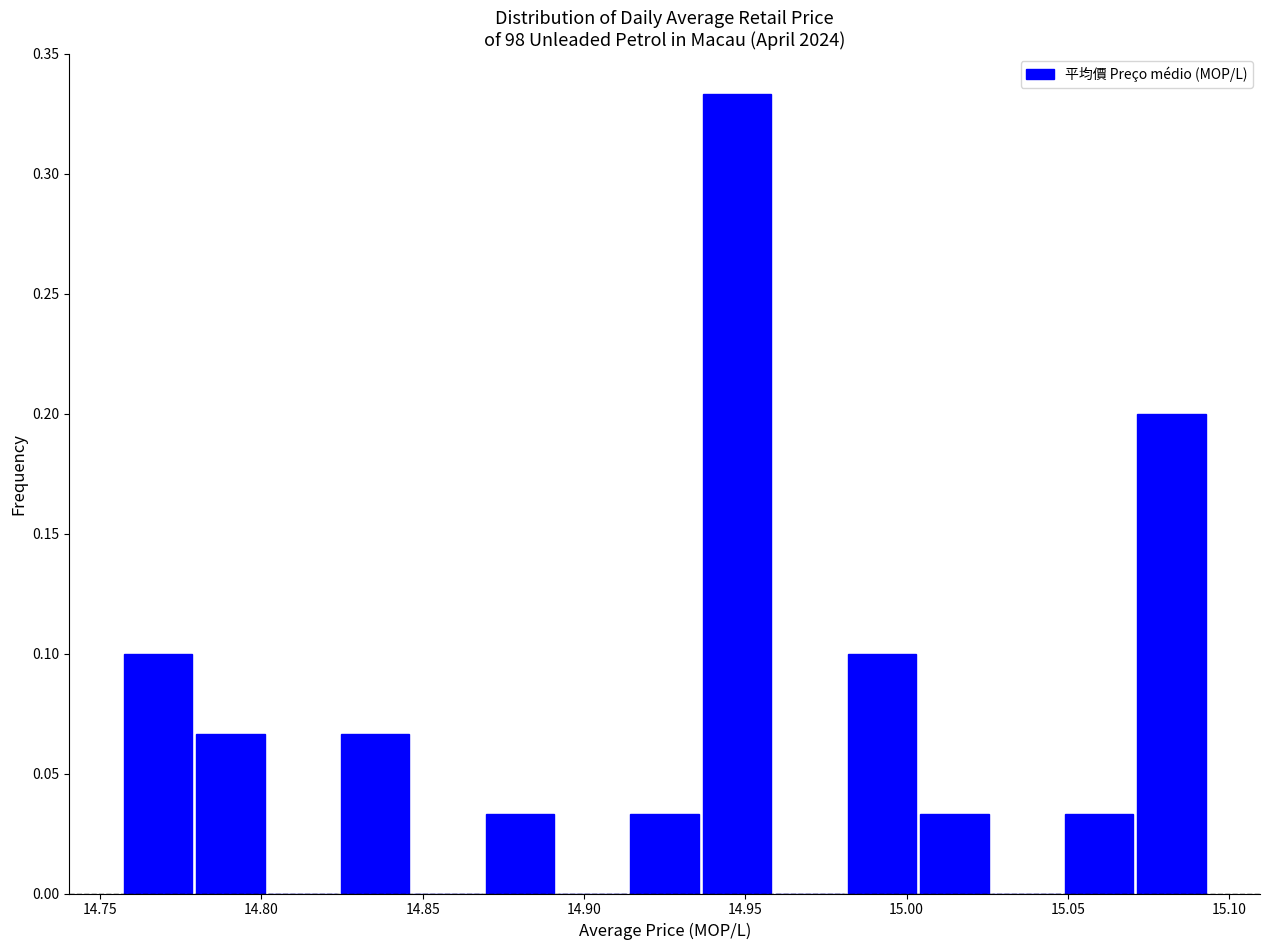

Reading left to right, list every bar in this chart as the range it spans on the x-axis followed by its height. Neither the bar edges nor the heights are printed on the chart, so give them approximately, as read against the axes.

14.755 to 14.780: 0.100
14.780 to 14.800: 0.065
14.800 to 14.825: 0
14.825 to 14.845: 0.065
14.845 to 14.870: 0
14.870 to 14.890: 0.035
14.890 to 14.915: 0
14.915 to 14.935: 0.035
14.935 to 14.960: 0.335
14.960 to 14.980: 0
14.980 to 15.005: 0.100
15.005 to 15.025: 0.035
15.025 to 15.050: 0
15.050 to 15.070: 0.035
15.070 to 15.095: 0.200